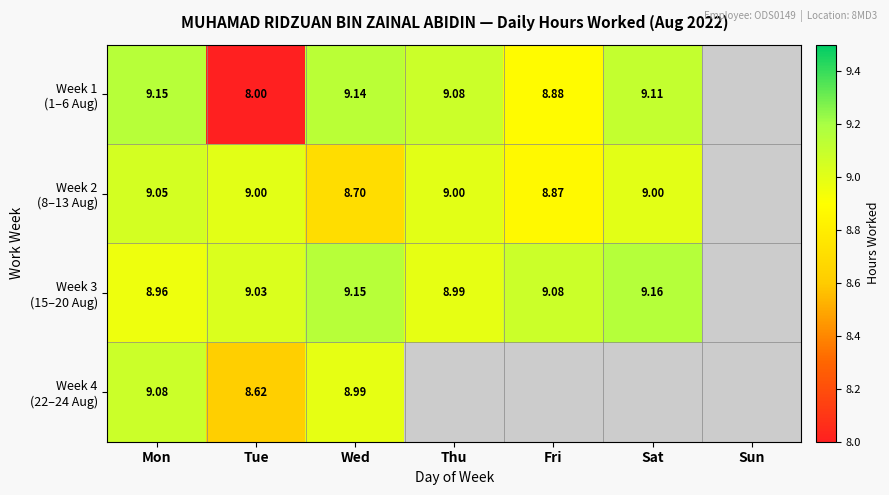

Is the value of Week 2 (8–13 Aug) at Sun greater than the value of Week 3 (15–20 Aug) at Sat?

No